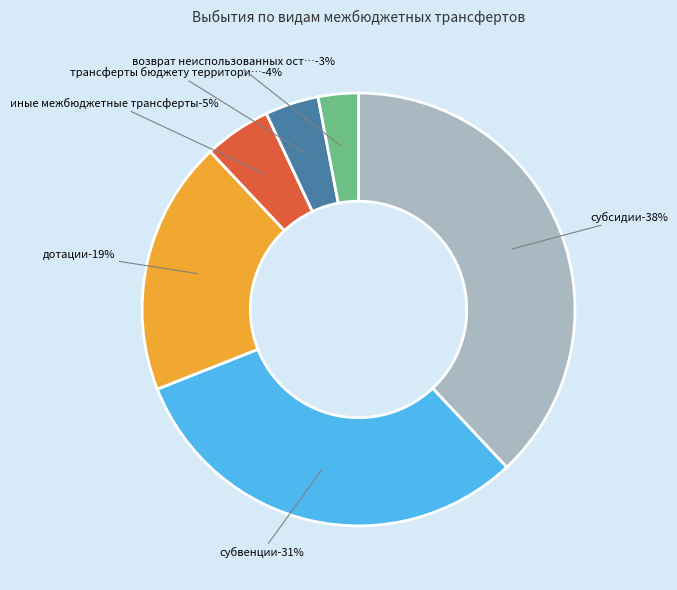

Is it true that иные межбюджетные трансферты is 20% of the pie?

False